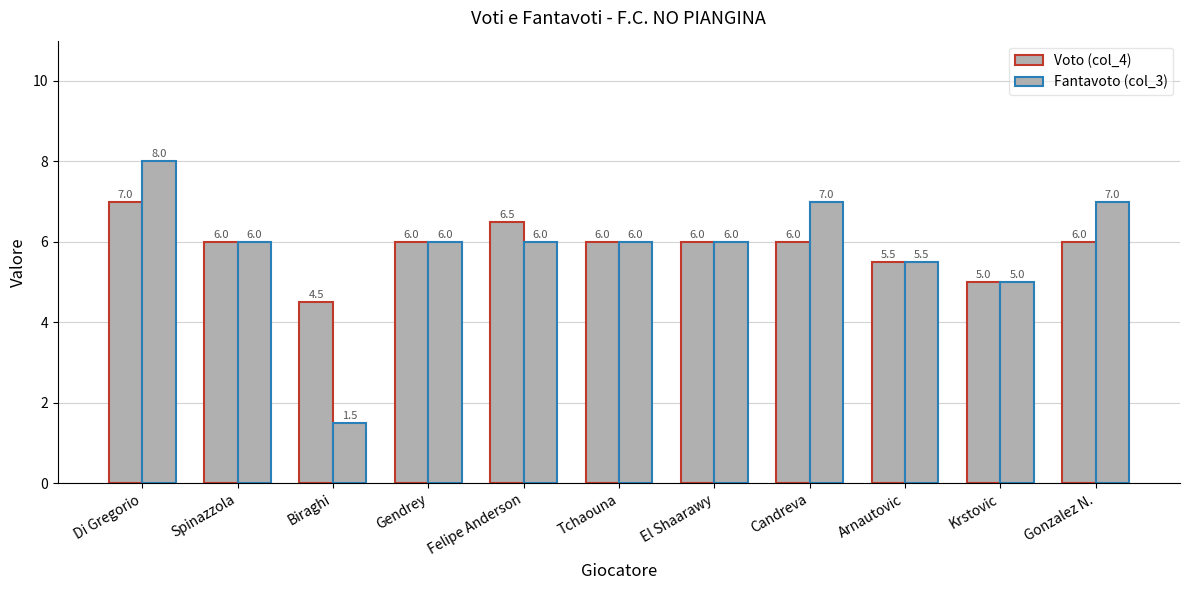

Is it true that Fantavoto (col_3) equals 1.1 at Krstovic?

False